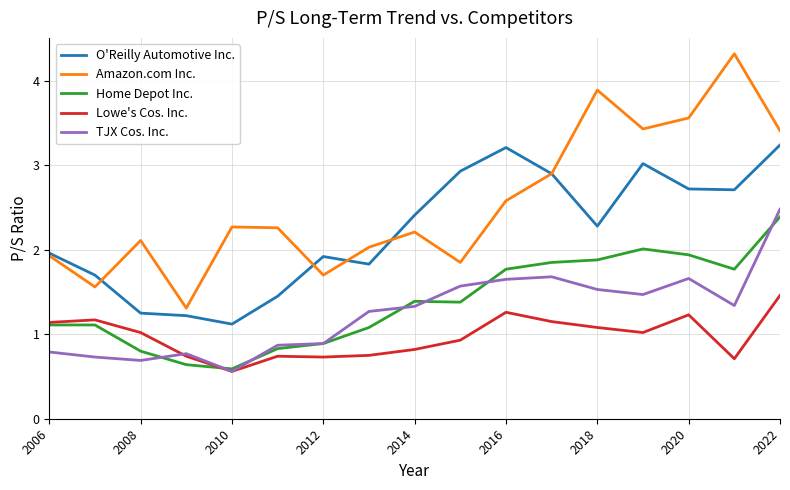

At how many categories does at least one series exceed 1?

17